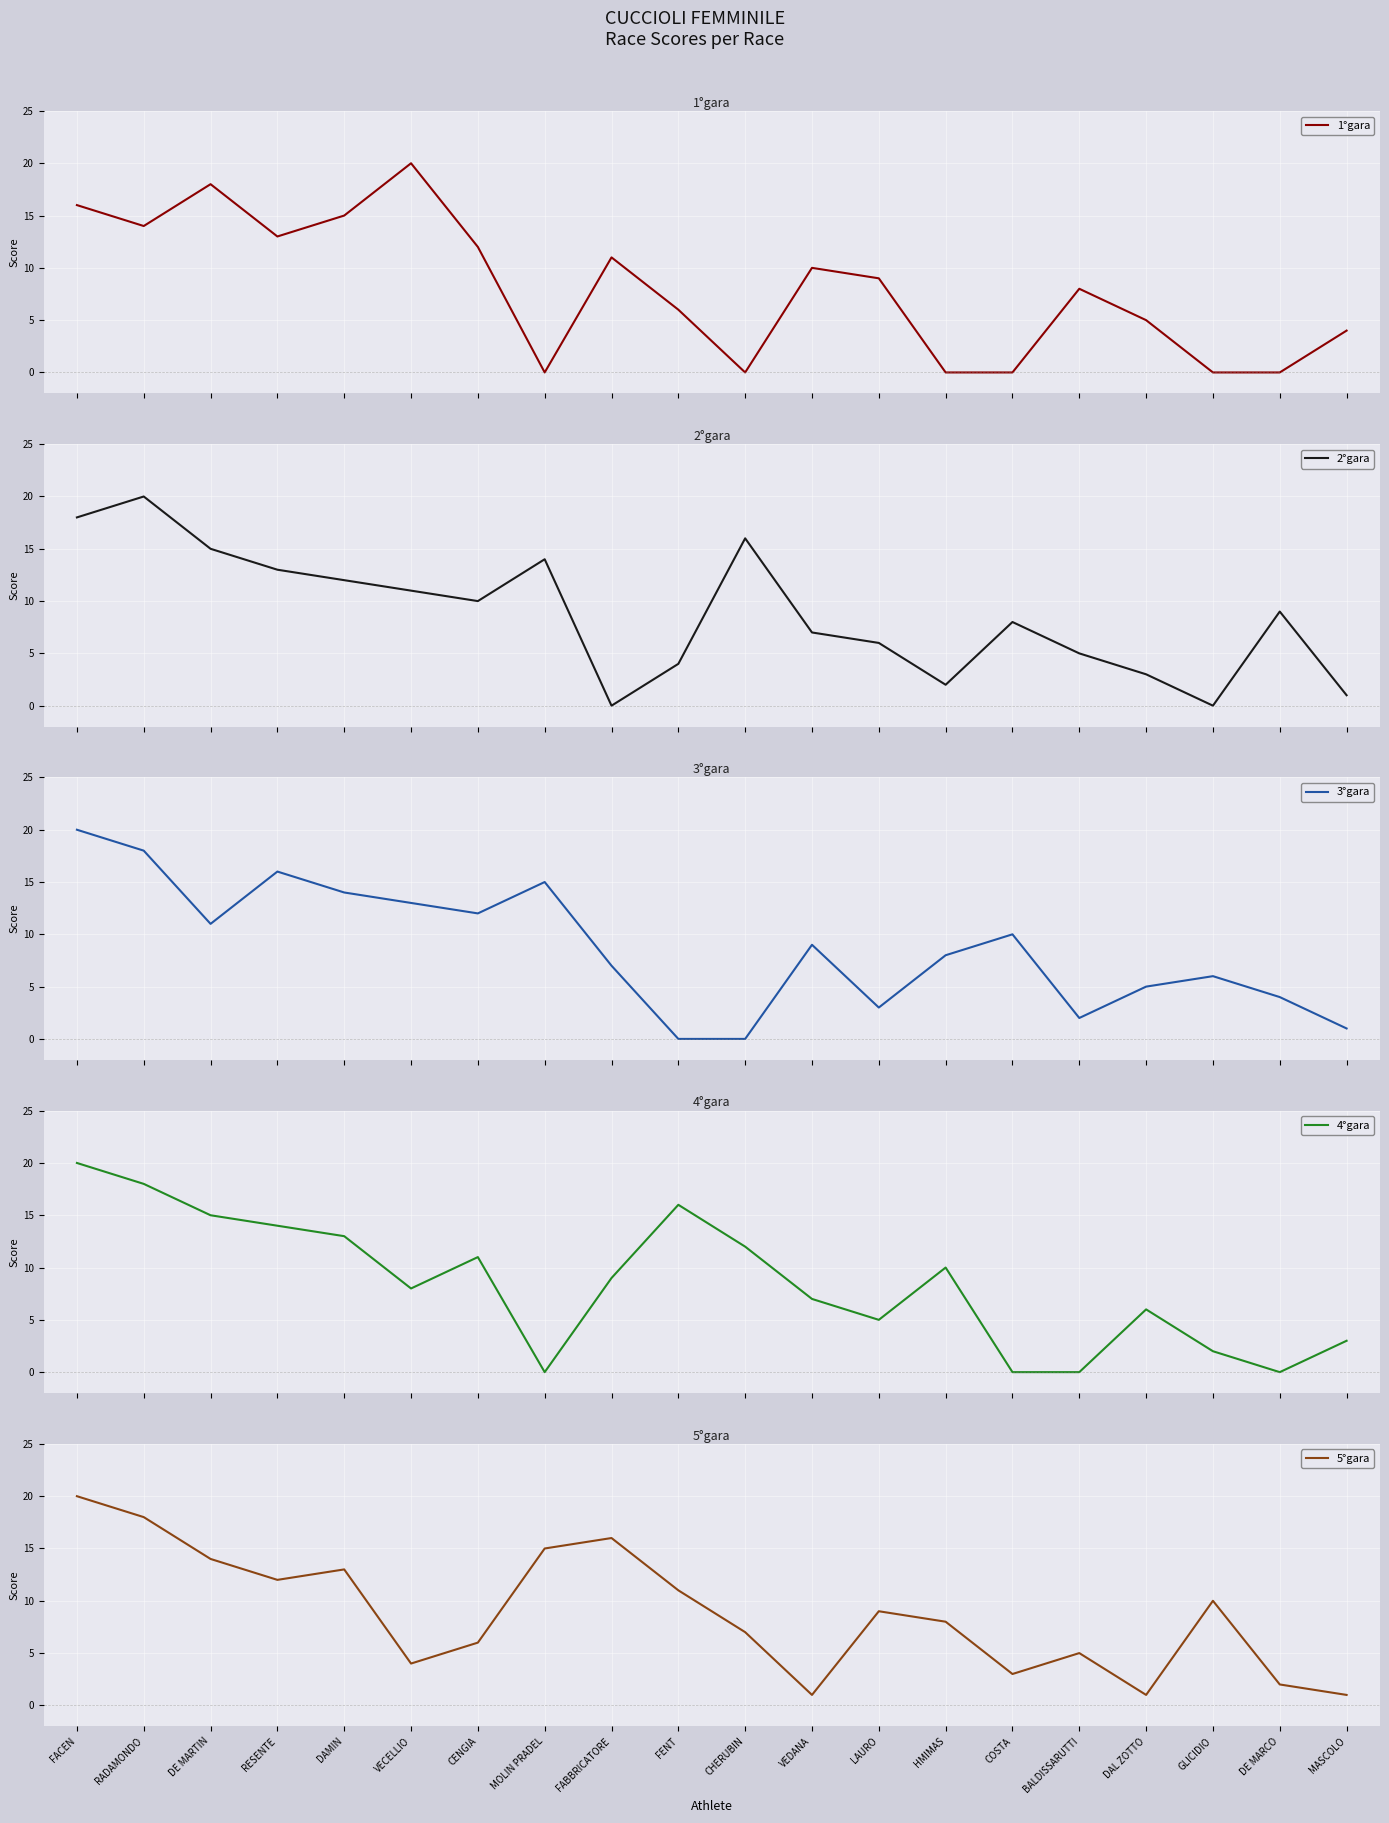

Which series has the largest range (max minus min)?

1°gara